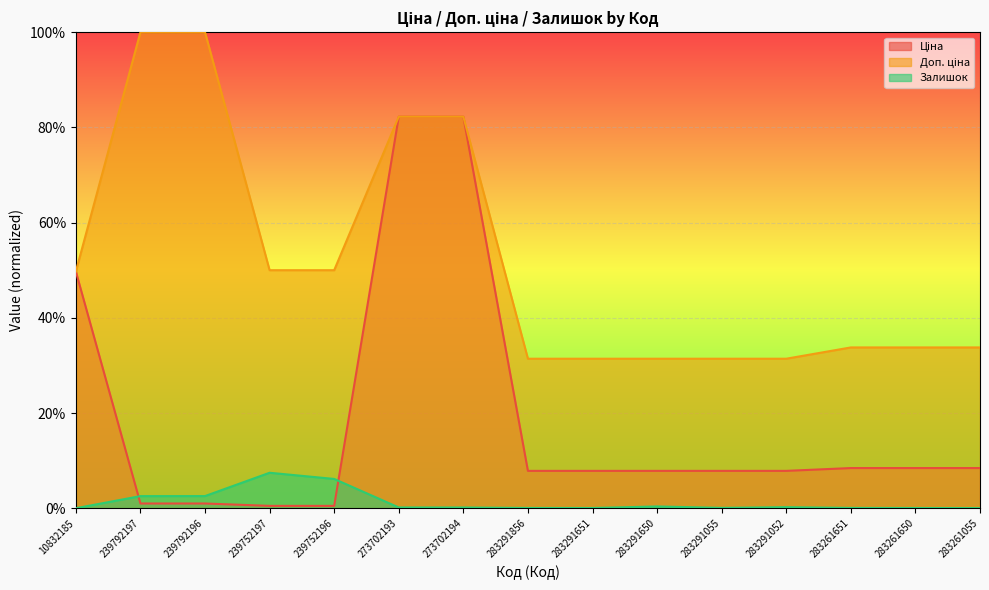

Reading left to right, what are all the values shown in this chart?

Ціна: 10832185=0.5	239792197=0.0	239792196=0.0	239752197=0.0	239752196=0.0	273702193=0.8	273702194=0.8	283291856=0.1	283291651=0.1	283291650=0.1	283291055=0.1	283291052=0.1	283261651=0.1	283261650=0.1	283261055=0.1
Доп. ціна: 10832185=0.5	239792197=1.0	239792196=1.0	239752197=0.5	239752196=0.5	273702193=0.8	273702194=0.8	283291856=0.3	283291651=0.3	283291650=0.3	283291055=0.3	283291052=0.3	283261651=0.3	283261650=0.3	283261055=0.3
Залишок: 10832185=0.0	239792197=0.0	239792196=0.0	239752197=0.1	239752196=0.1	273702193=0.0	273702194=0.0	283291856=0.0	283291651=0.0	283291650=0.0	283291055=0.0	283291052=0.0	283261651=0.0	283261650=0.0	283261055=0.0